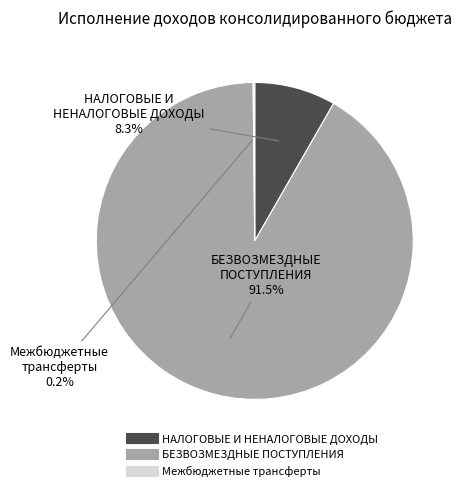

Rank the categories by value from lowest to highest.

межбюджетные трансферты, НАЛОГОВЫЕ И НЕНАЛОГОВЫЕ ДОХОДЫ, БЕЗВОЗМЕЗДНЫЕ ПОСТУПЛЕНИЯ